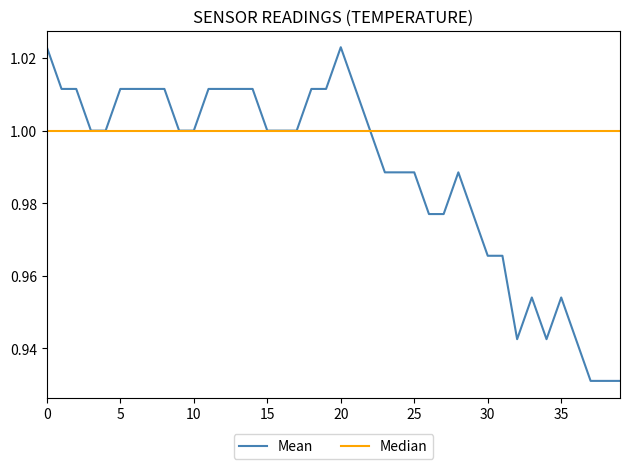

How many interior local valleys (lower than both neighbors) does the data have?

2